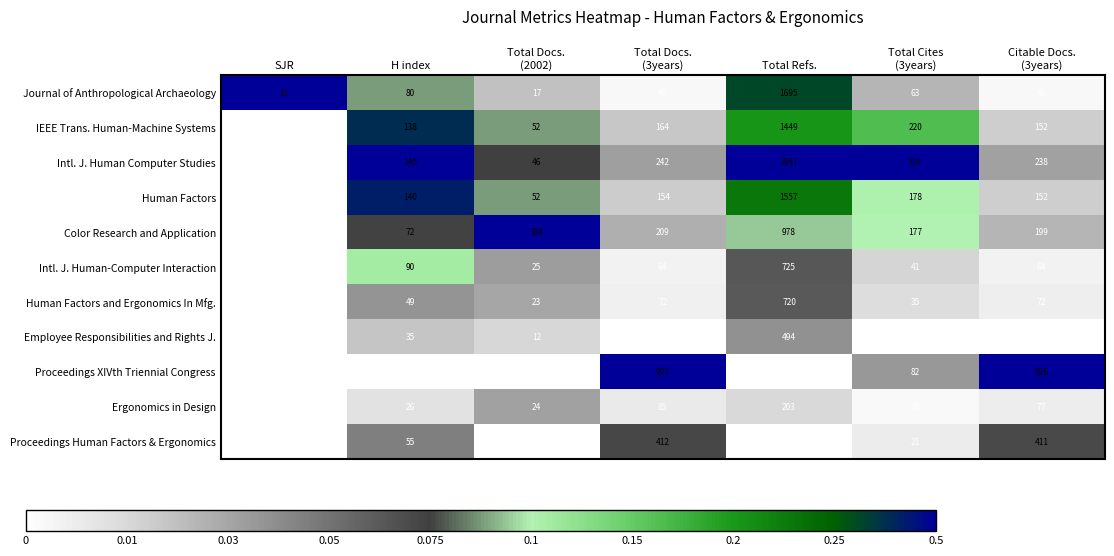

Which series has the widest spread of values?

Intl. J. Human Computer Studies